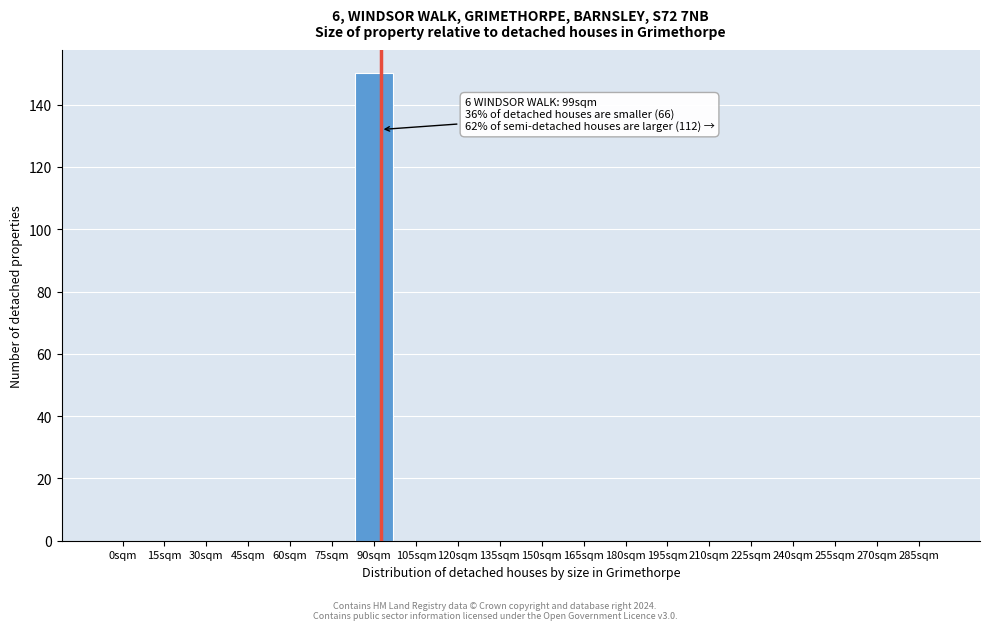

Reading left to right, transcribe all the data shown in this chart.

0sqm=0	15sqm=0	30sqm=0	45sqm=0	60sqm=0	75sqm=0	90sqm=150	105sqm=0	120sqm=0	135sqm=0	150sqm=0	165sqm=0	180sqm=0	195sqm=0	210sqm=0	225sqm=0	240sqm=0	255sqm=0	270sqm=0	285sqm=0